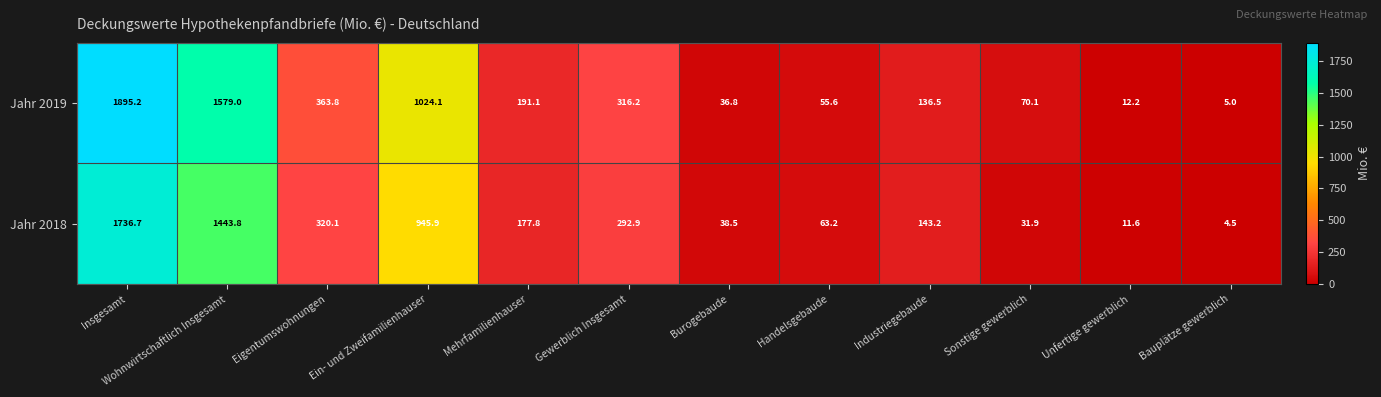

Read the Jahr 2019 value at Industriegebaude.

136.5